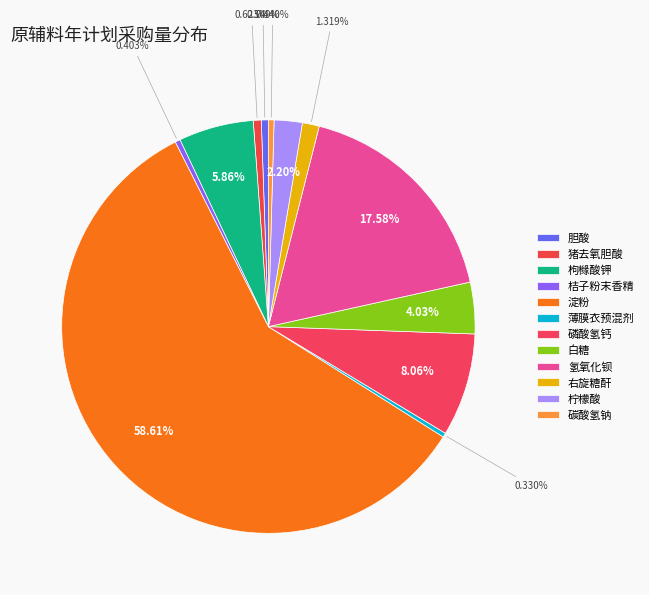

Count the number of slices in the pie.

12